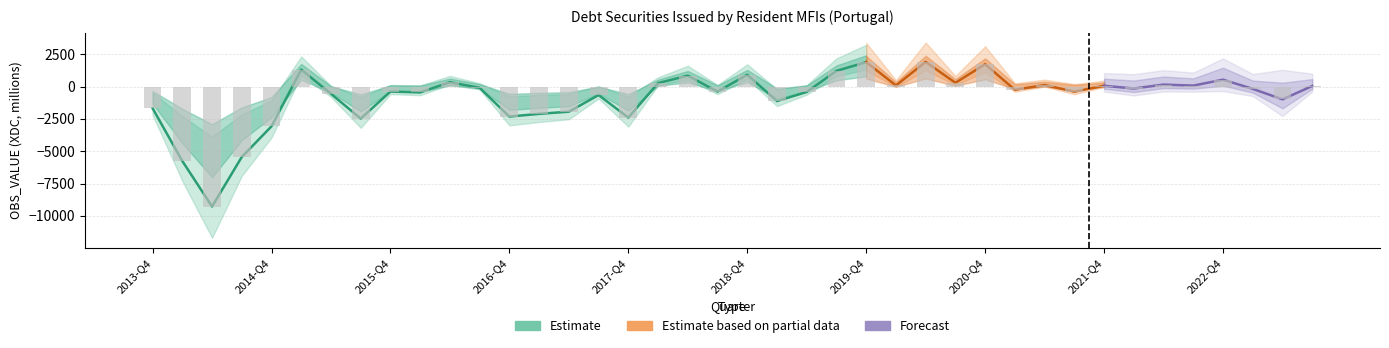

Rank the categories by value from lowest to highest.

2014-Q2, 2014-Q1, 2014-Q3, 2014-Q4, 2015-Q3, 2017-Q4, 2016-Q4, 2017-Q1, 2017-Q2, 2013-Q4, 2019-Q1, 2023-Q2, 2017-Q3, 2015-Q2, 2016-Q1, 2019-Q2, 2021-Q3, 2018-Q3, 2015-Q4, 2021-Q1, 2023-Q1, 2022-Q1, 2016-Q3, 2023-Q3, 2021-Q4, 2022-Q3, 2020-Q1, 2021-Q2, 2022-Q2, 2018-Q1, 2020-Q3, 2016-Q2, 2022-Q4, 2018-Q2, 2018-Q4, 2019-Q3, 2015-Q1, 2020-Q4, 2019-Q4, 2020-Q2